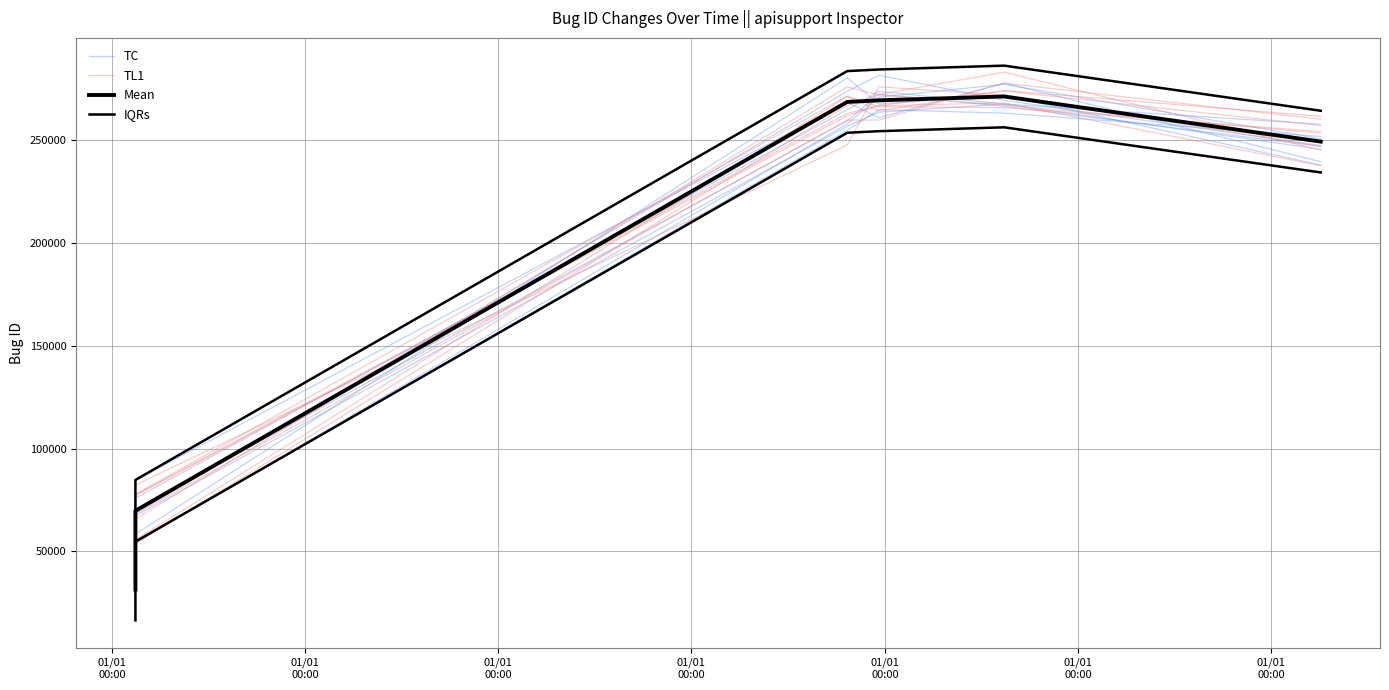

How many interior local peaks does the TL1 series have?

1